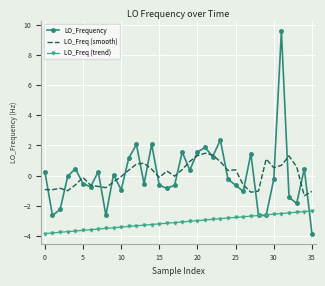

What is the difference between the maximum and minimum values in the LO_Freq (smooth) series?

2.8